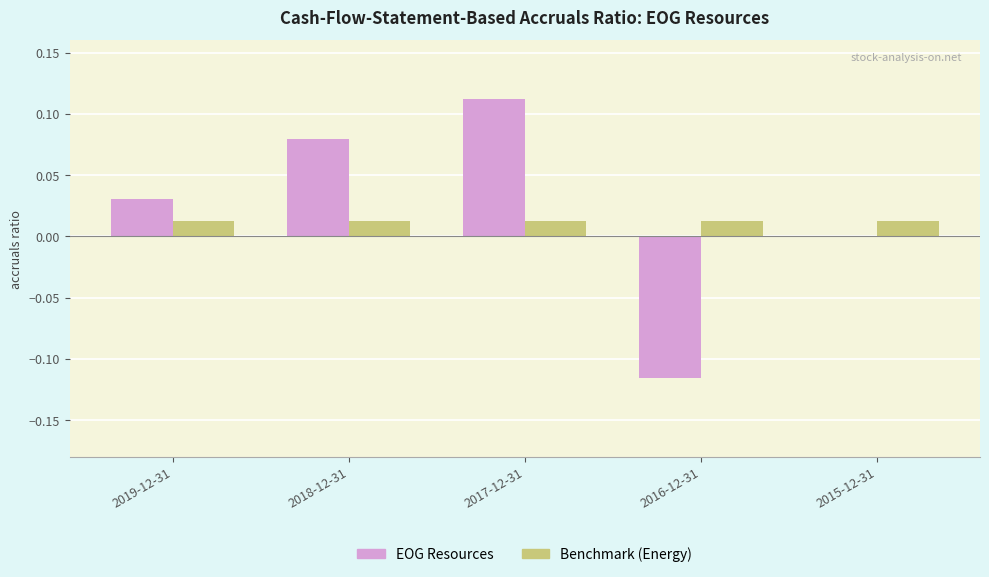

True or false: EOG Resources has a value of 0.0 at 2015-12-31.

True